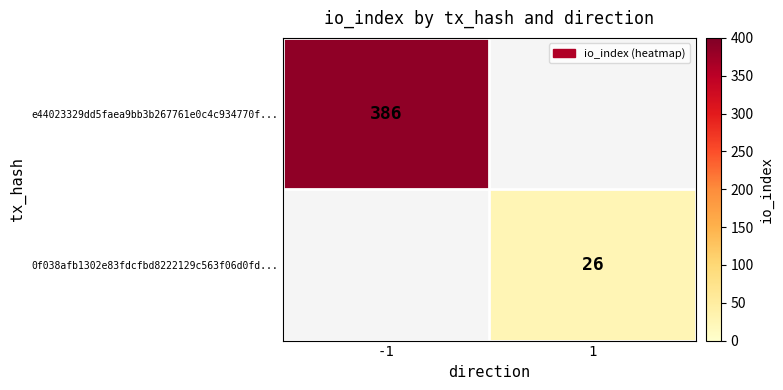

The value of e44023329dd5faea9bb3b267761e0c4c934770f... at -1 is 386. True or false?

True